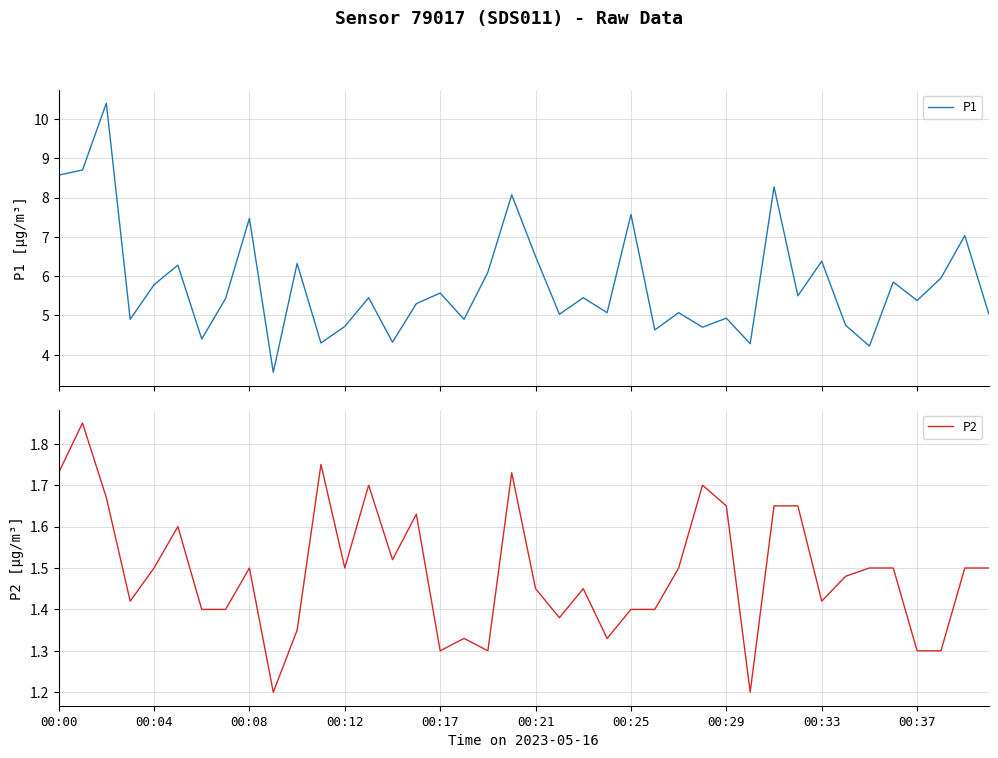

The value of P2 at 00:37 is 1.3. True or false?

True